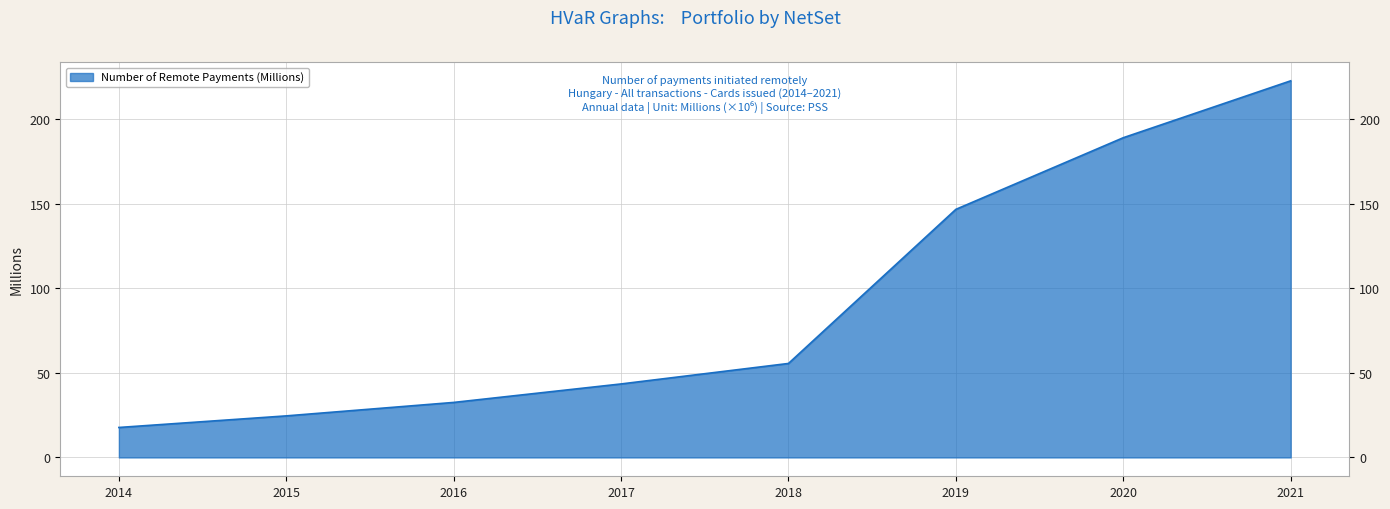

Reading left to right, transcribe all the data shown in this chart.

17.7	24.6	32.6	43.5	55.6	146.8	189.2	222.8